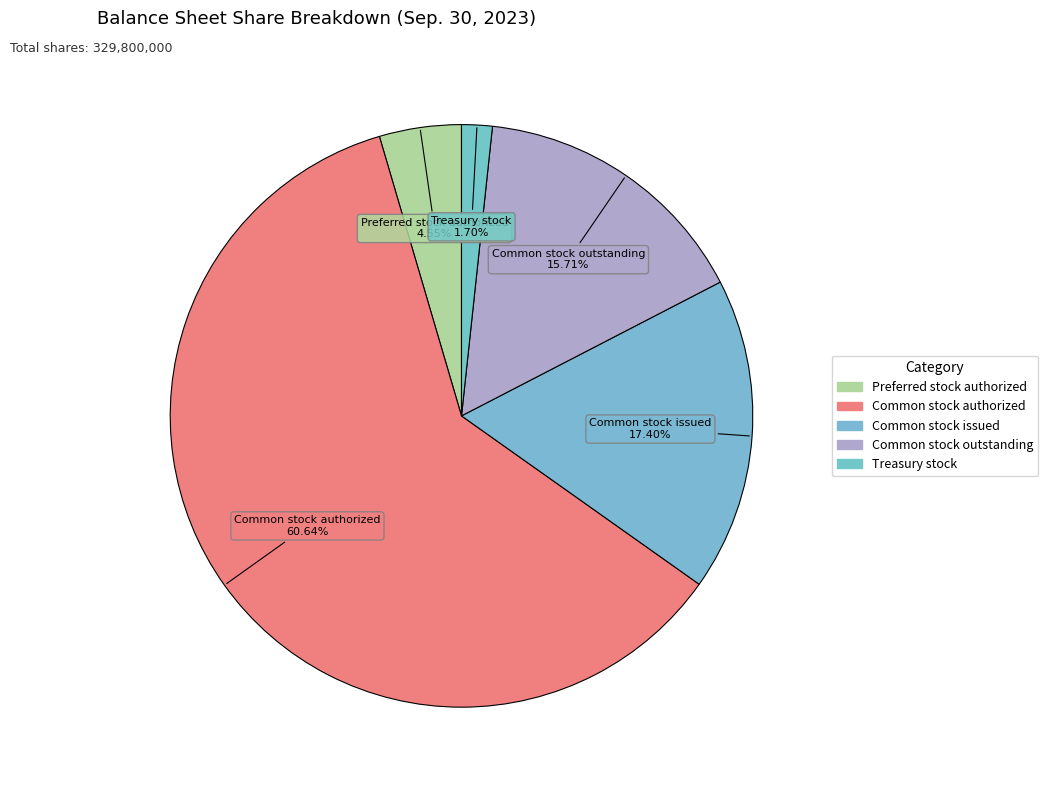

How many slices are in this pie chart?

5